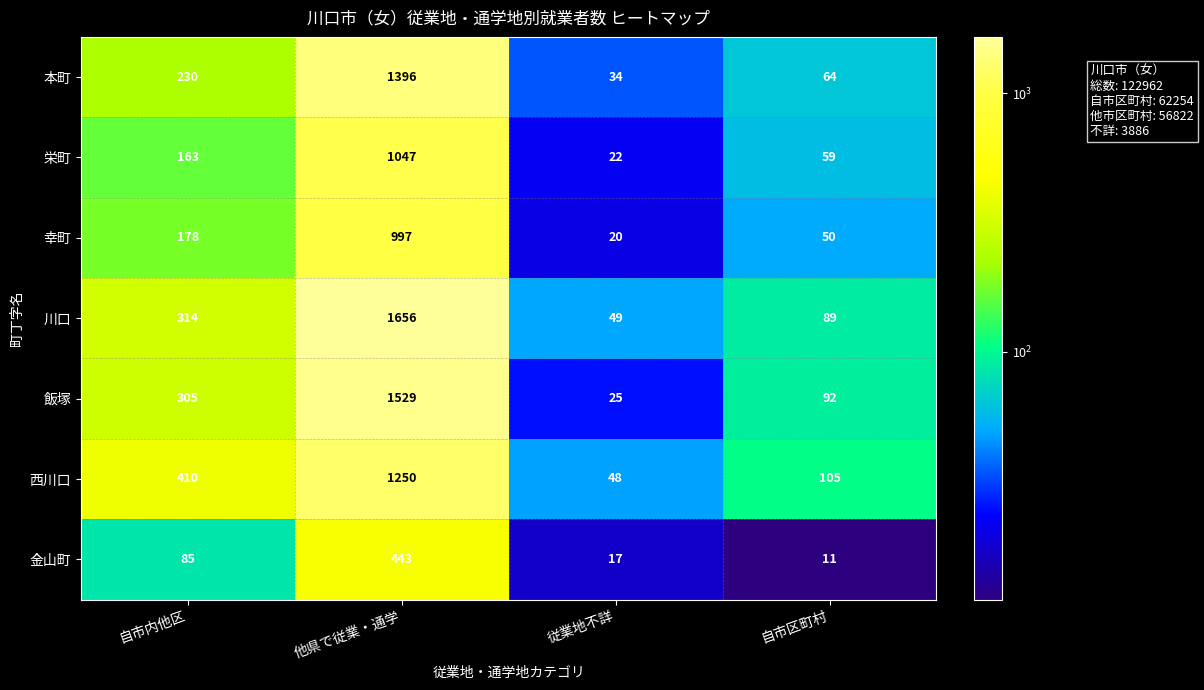

Read the 川口 value at 自市区町村, to the nearest 50.

100